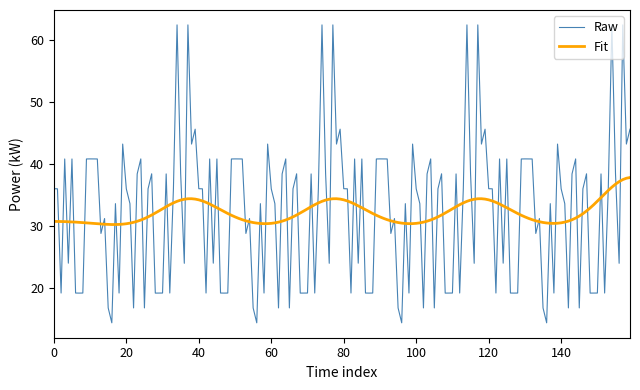

Which series has the largest range (max minus min)?

Raw